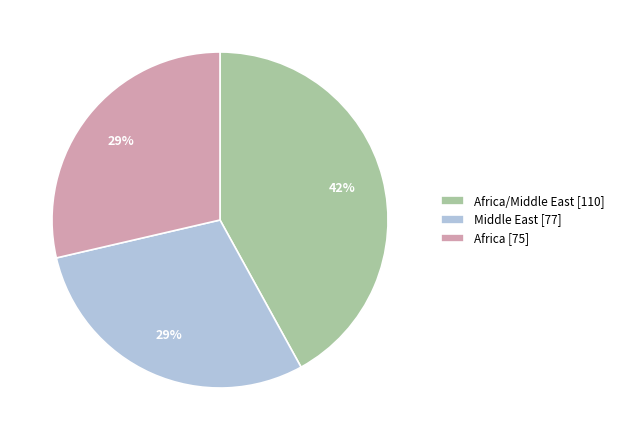

Is the sum of Middle East [77] and Africa/Middle East [110] greater than half?

Yes